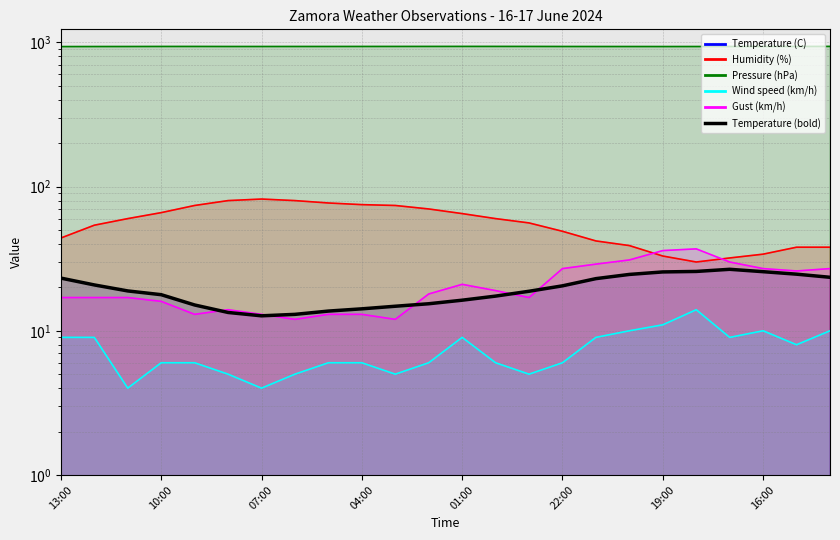

What is the change in value from 01:00 to 19:00?

+9.3